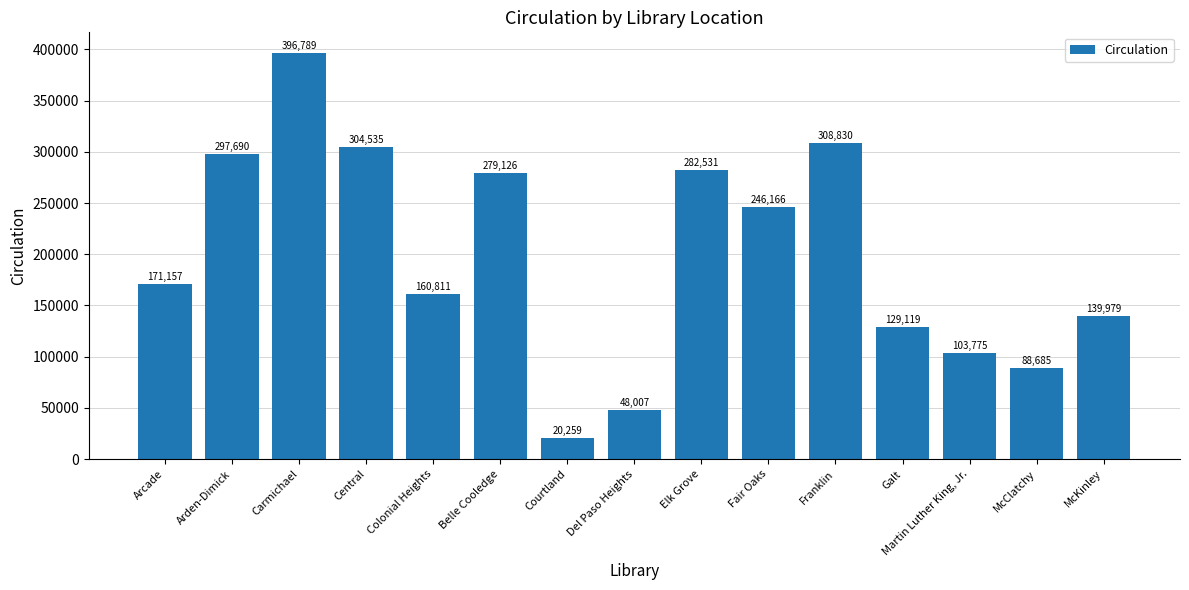

Approximately how many times larger is the value at Del Paso Heights compared to Belle Cooledge?

0.2